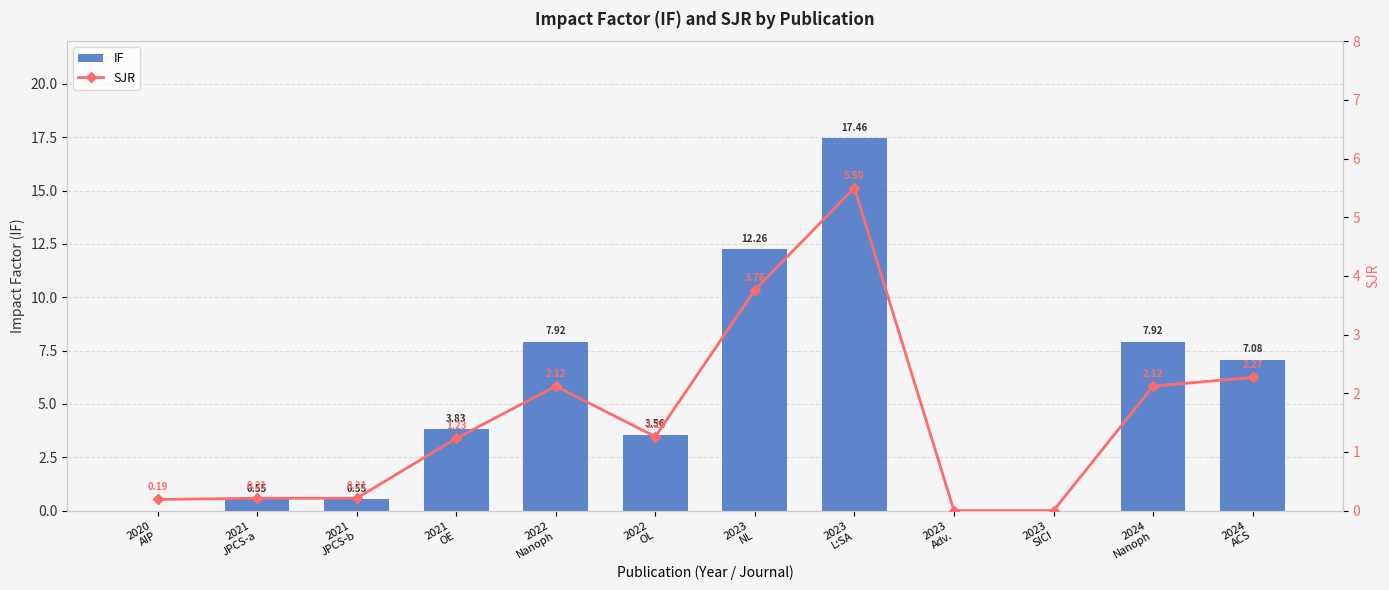

What is the sum of all SJR values?

18.9